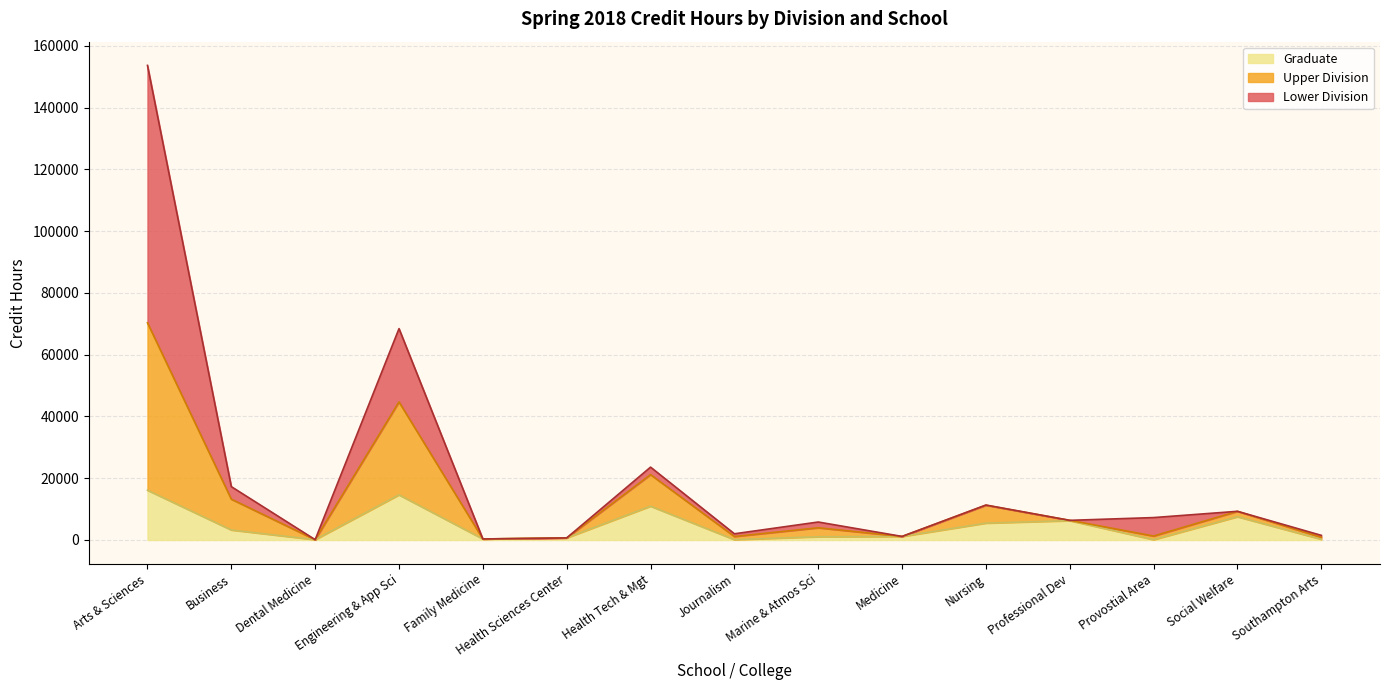

At which category does the chart reach its minimum across all series?

Dental Medicine